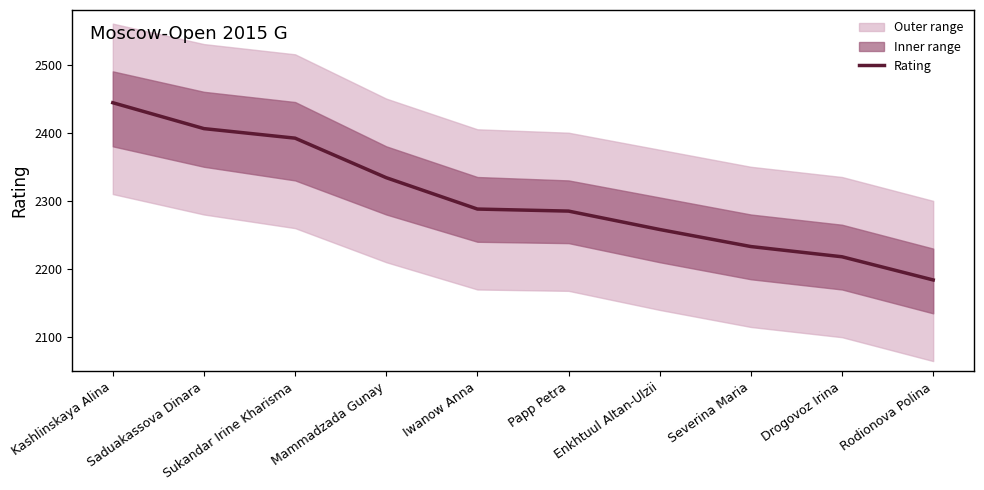

True or false: Rating has a value of 2334 at Mammadzada Gunay.

True